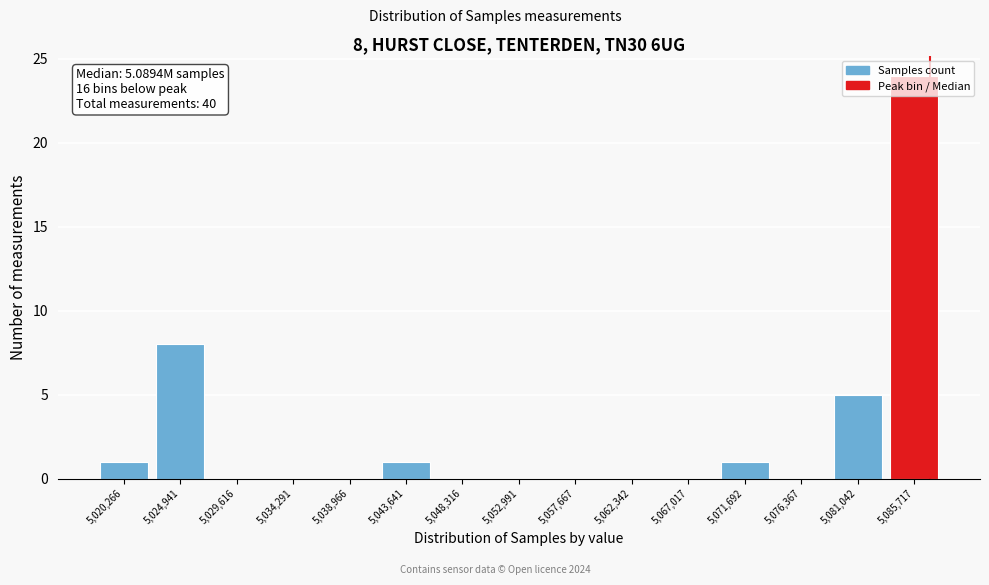

Where is the data nearest to the value 12?

5,024,941